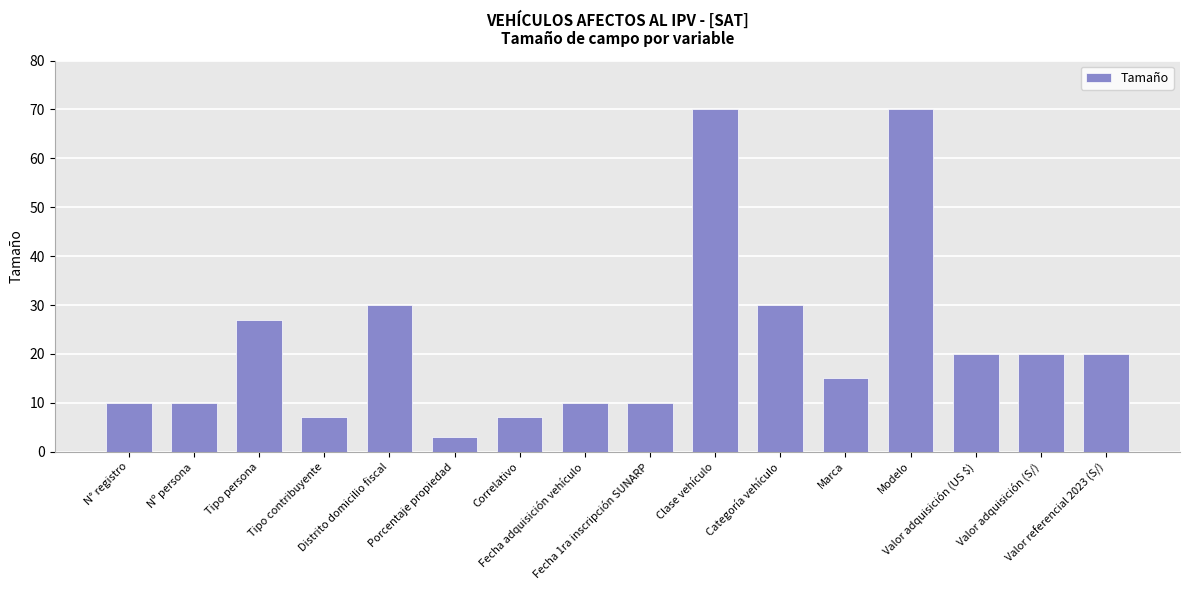

What is the difference between the maximum and minimum values?

67